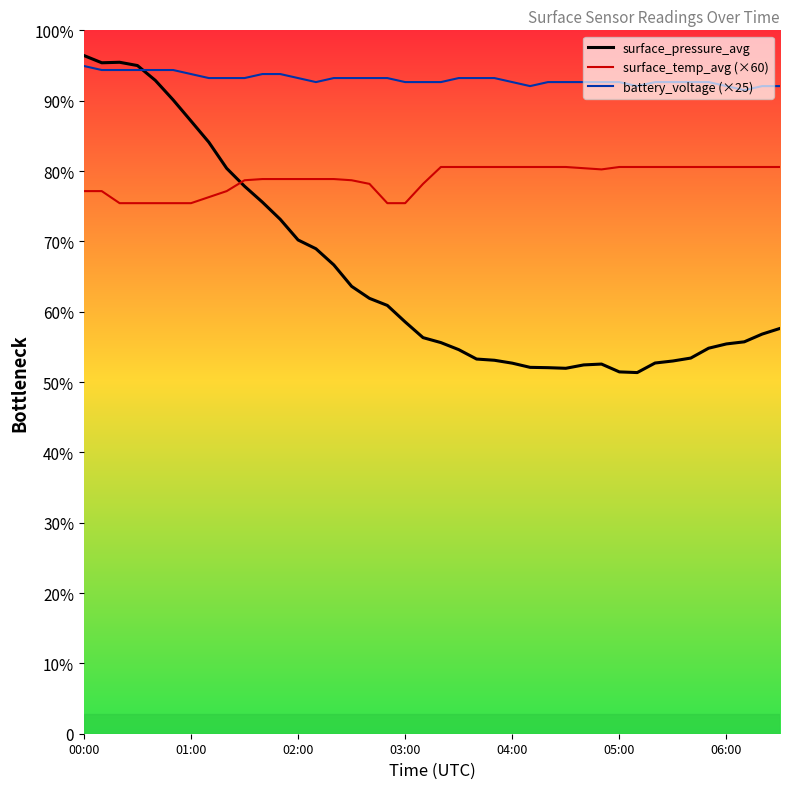

What are all the series names shown in the legend?

surface_pressure_avg, surface_temp_avg (×60), battery_voltage (×25)